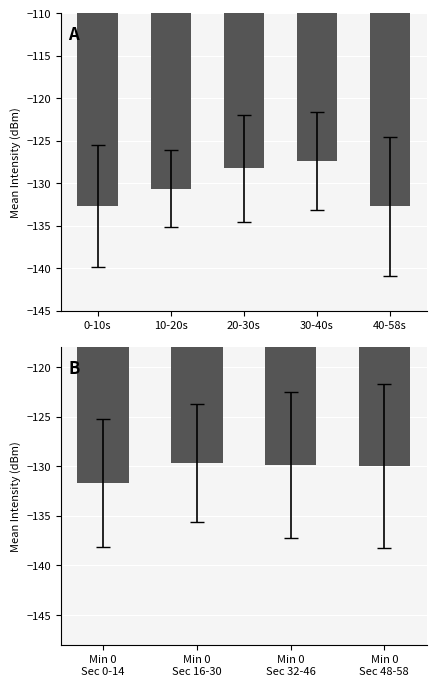

The chart shows a value of -214.3 at Min 0 Sec 32-46. True or false?

False